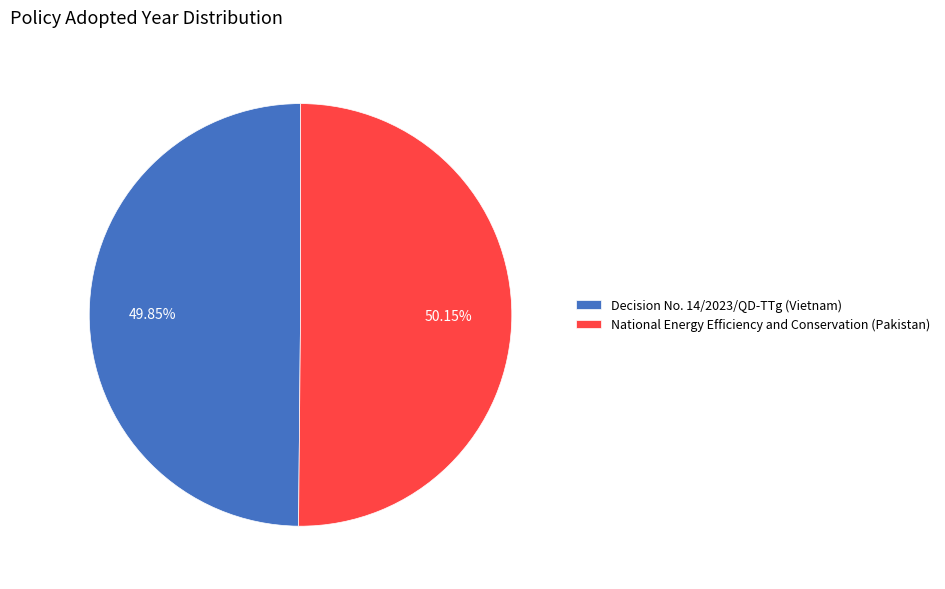

The Decision No. 14/2023/QD-TTg (Vietnam) slice represents 50% of the pie. True or false?

True